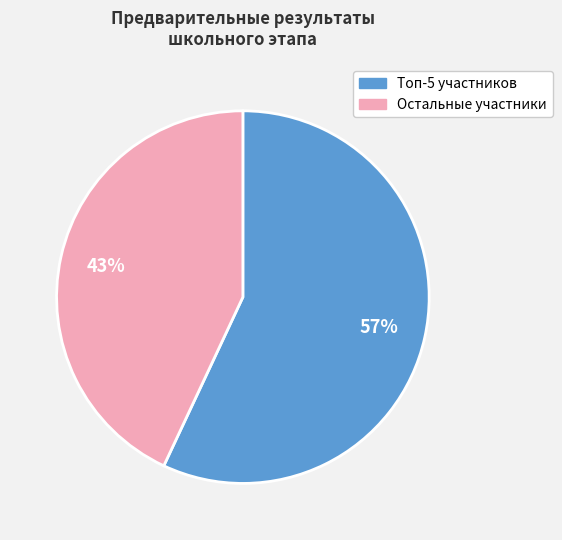

To the nearest percent, what is the difference between the largest and smallest slice percentages?

14%